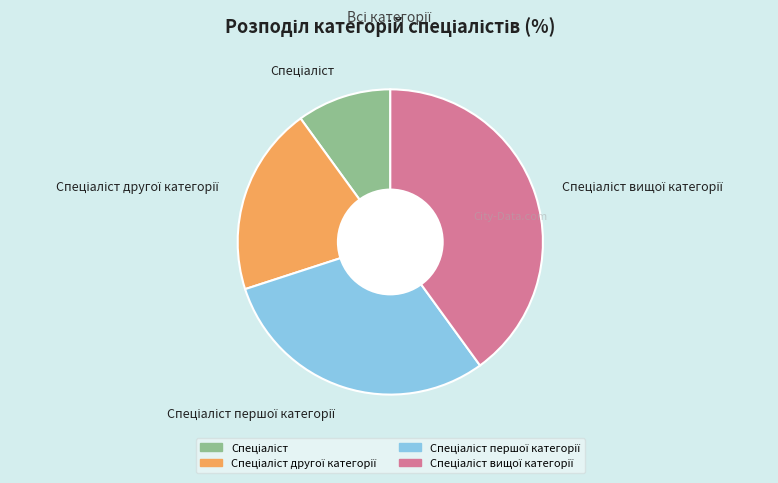

Is there a majority slice in this chart?

No